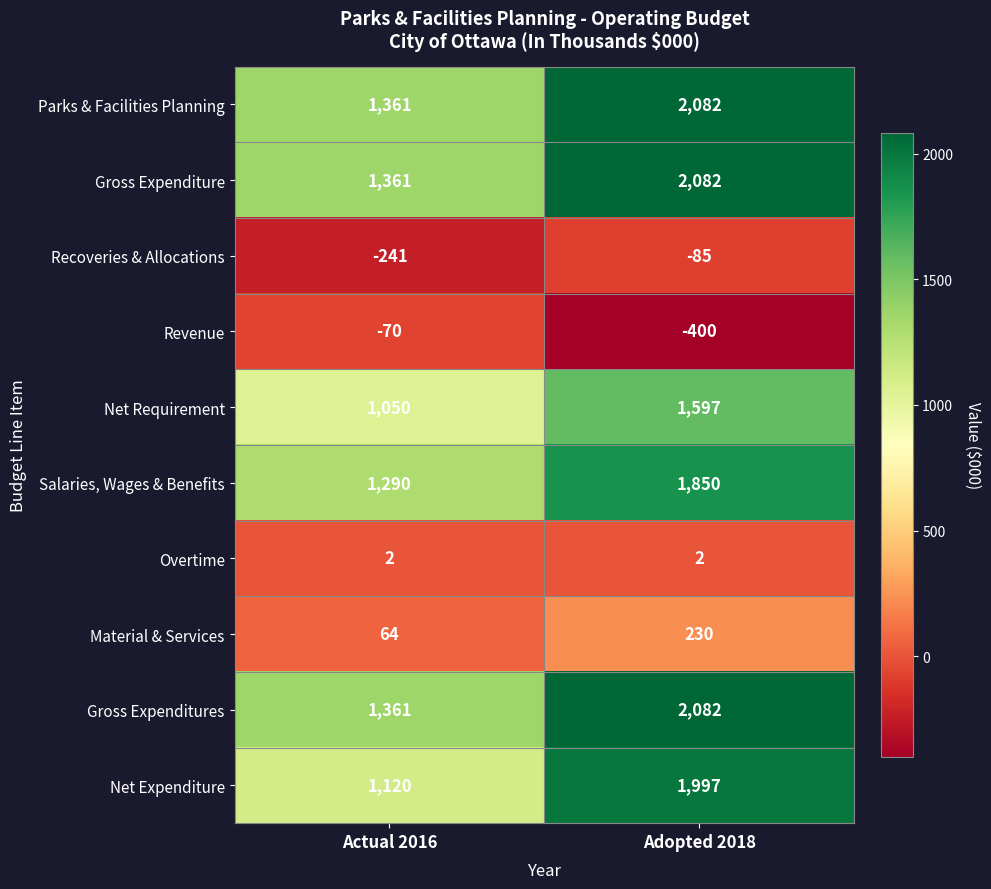

Where is Material & Services nearest to the value 147?

Actual 2016